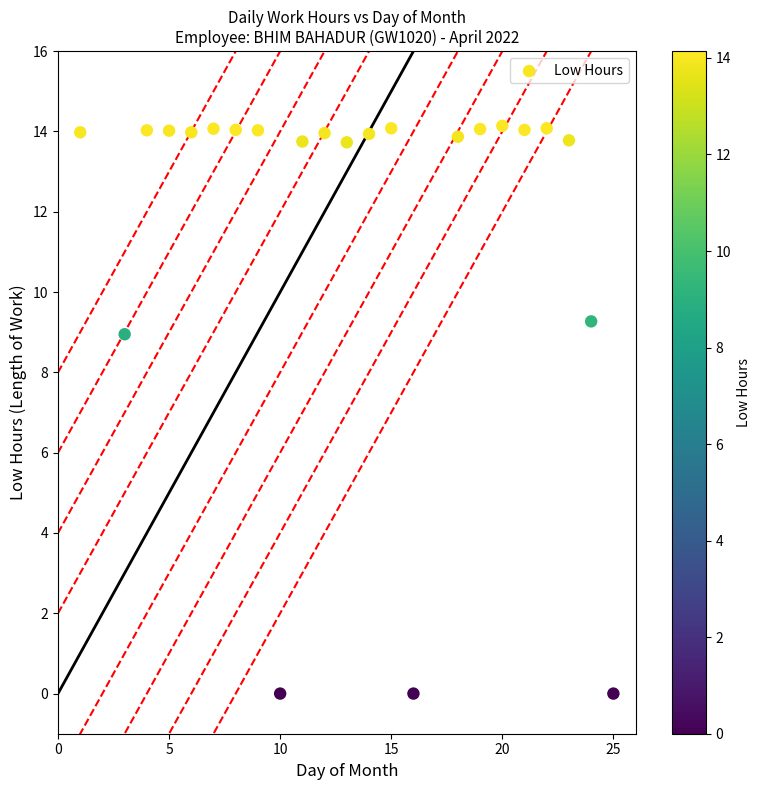

What is the range of X values (max minus min)?

24.0